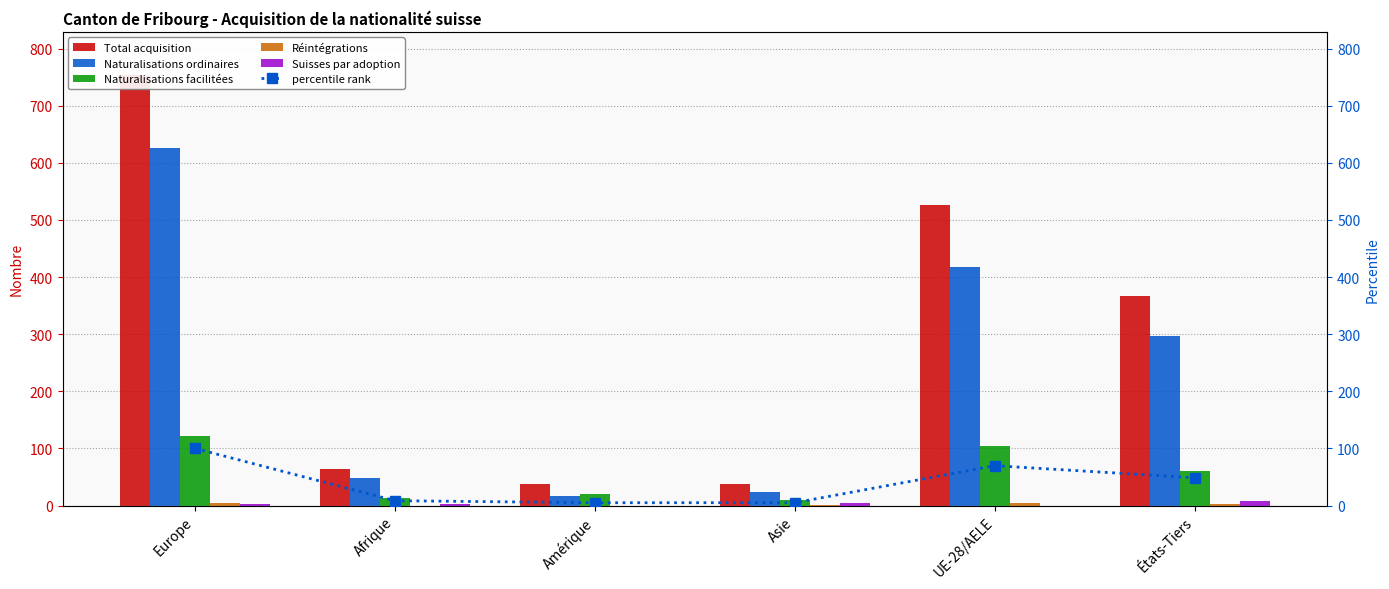

True or false: Suisses par adoption has a value of 4.9 at Amérique.

False